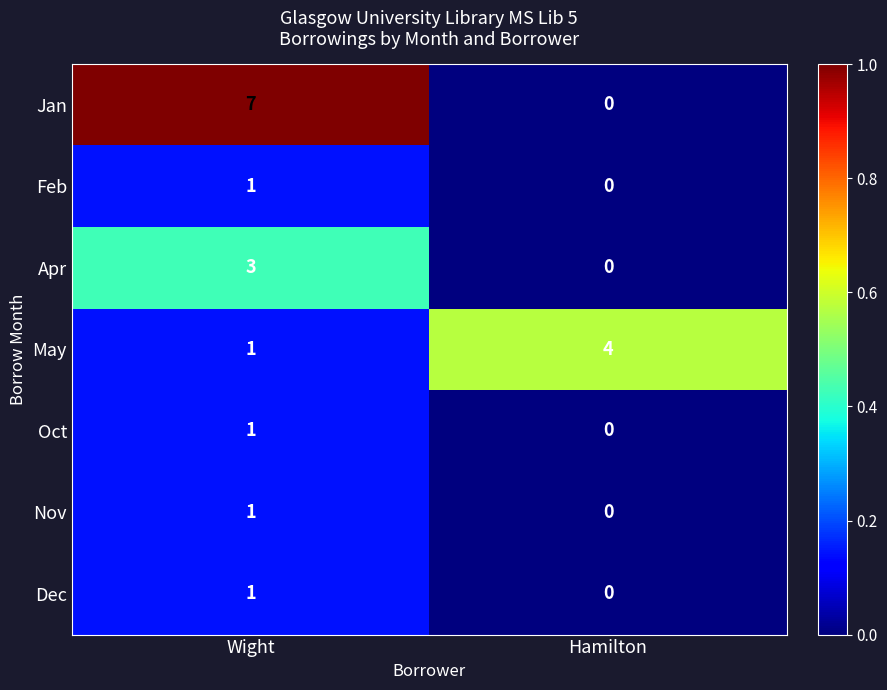

List the labels in order of Apr value, largest first.

Wight, Hamilton